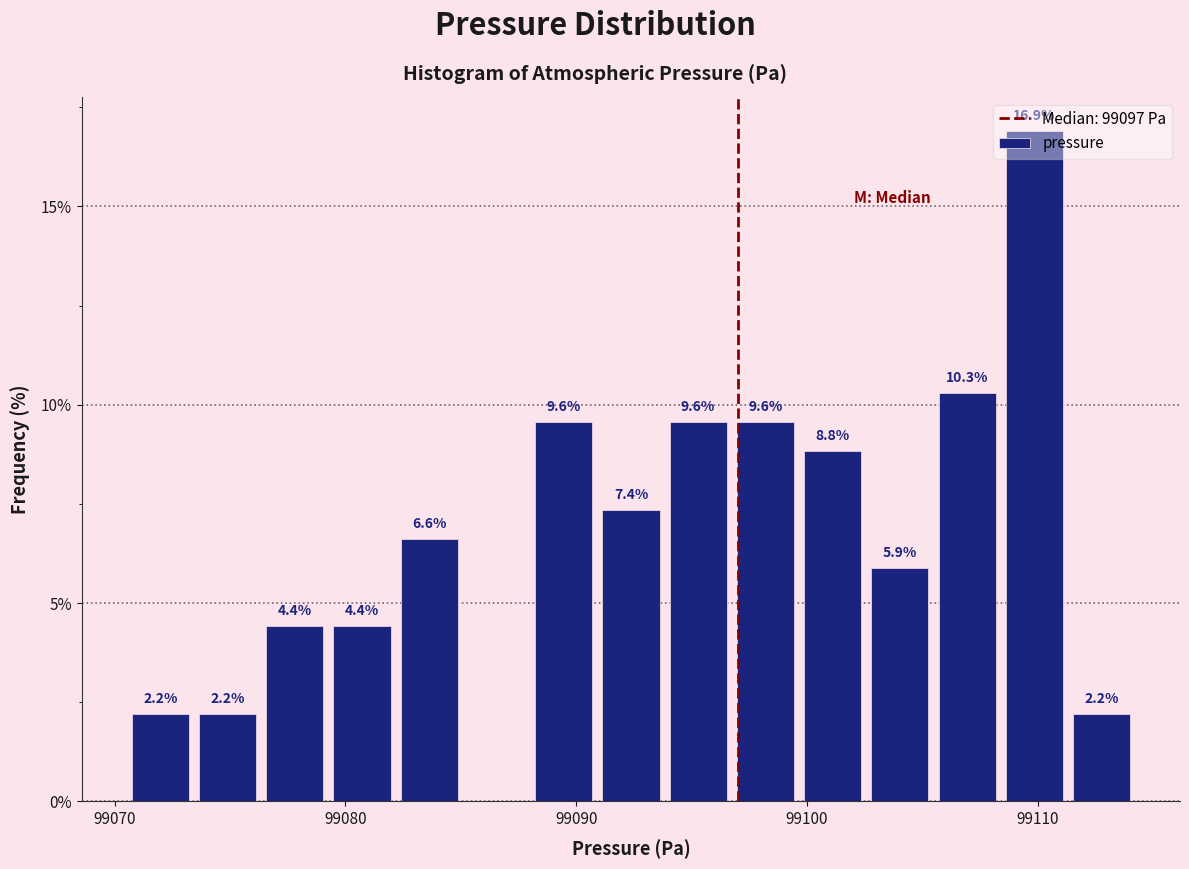

Read against the x-axis, roughly where is the centre of the tallest bar?

99110